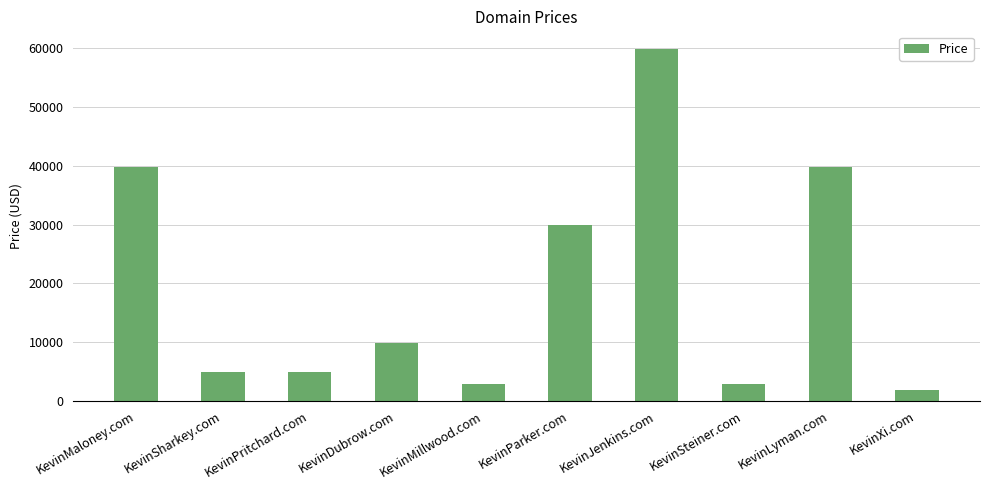

At which label is the value closest to 30888?

KevinParker.com